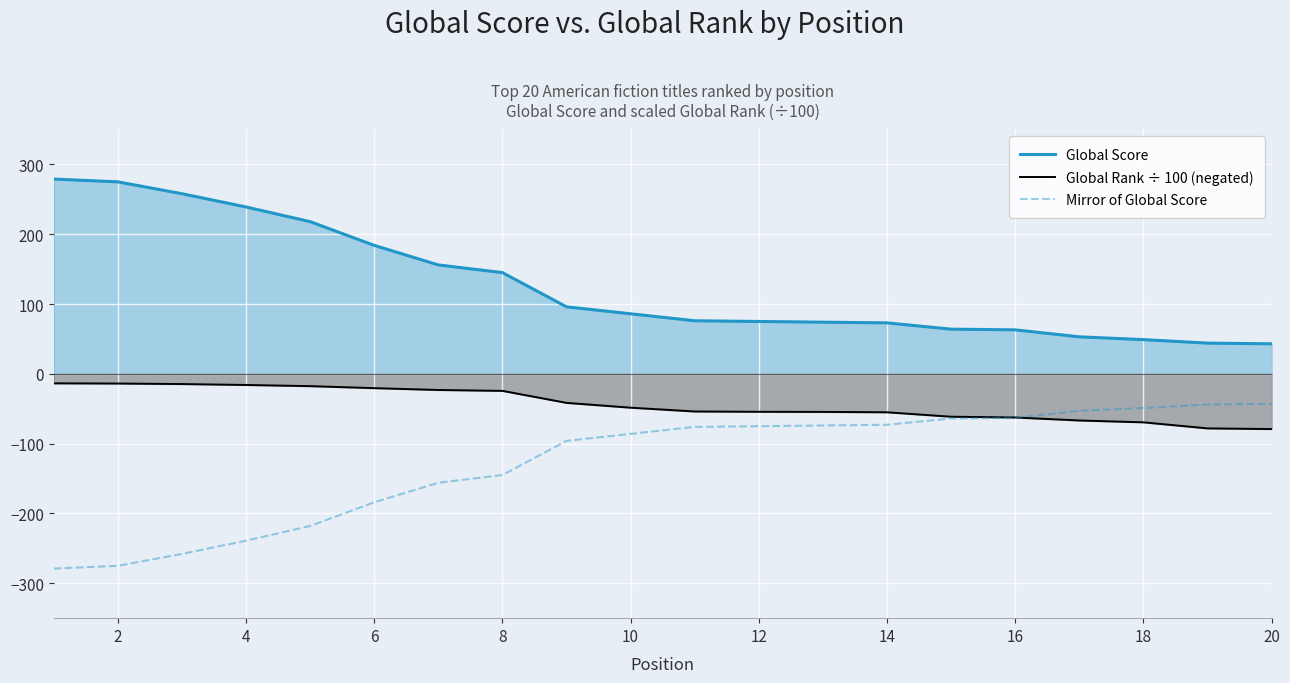

The value of Mirror of Global Score at 2 is -275.0. True or false?

True